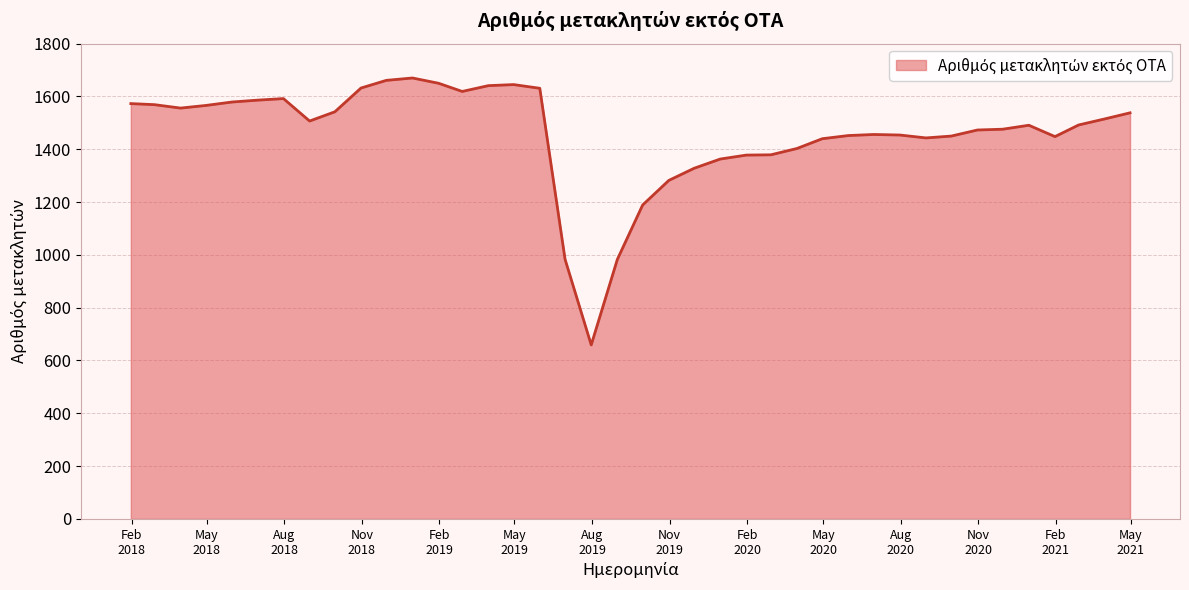

How many values are below 1492?

20